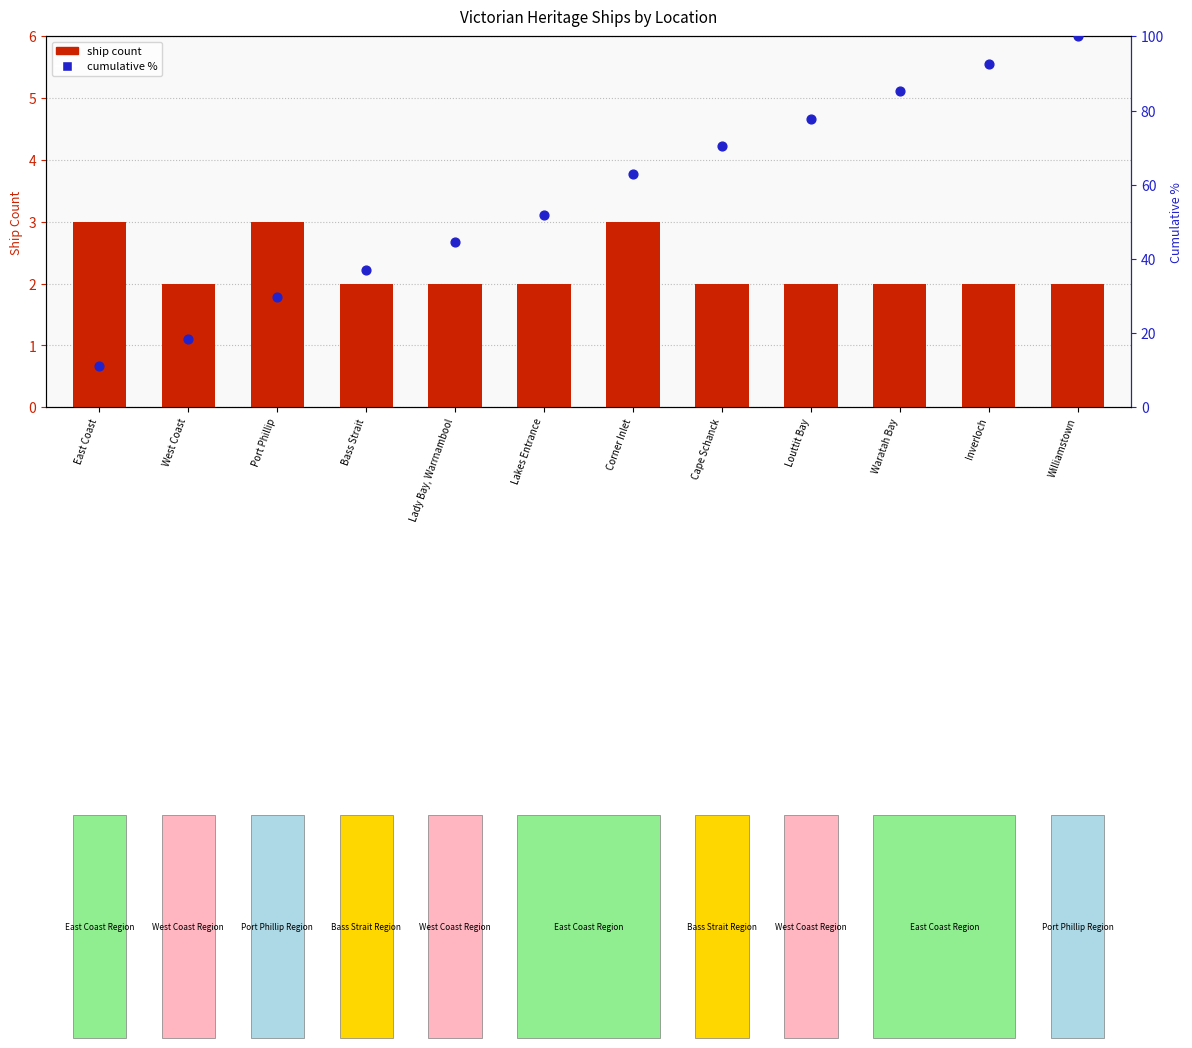

Which series contains the lowest Y value?

ship count